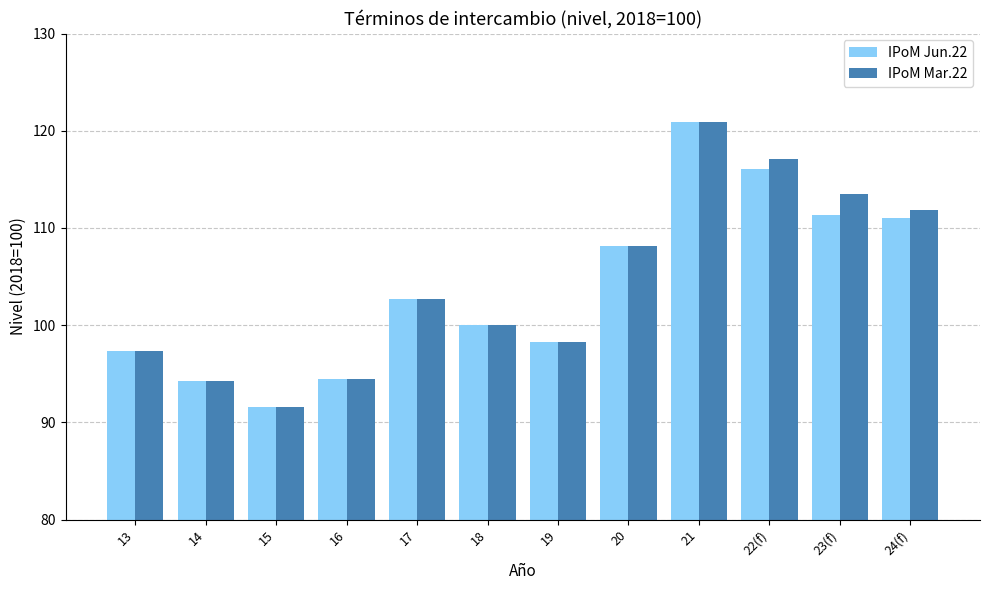

The IPoM Mar.22 series shows 69.9 at 21. True or false?

False